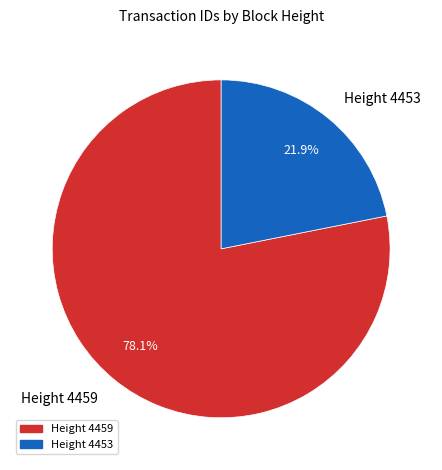

Is there a majority slice in this chart?

Yes